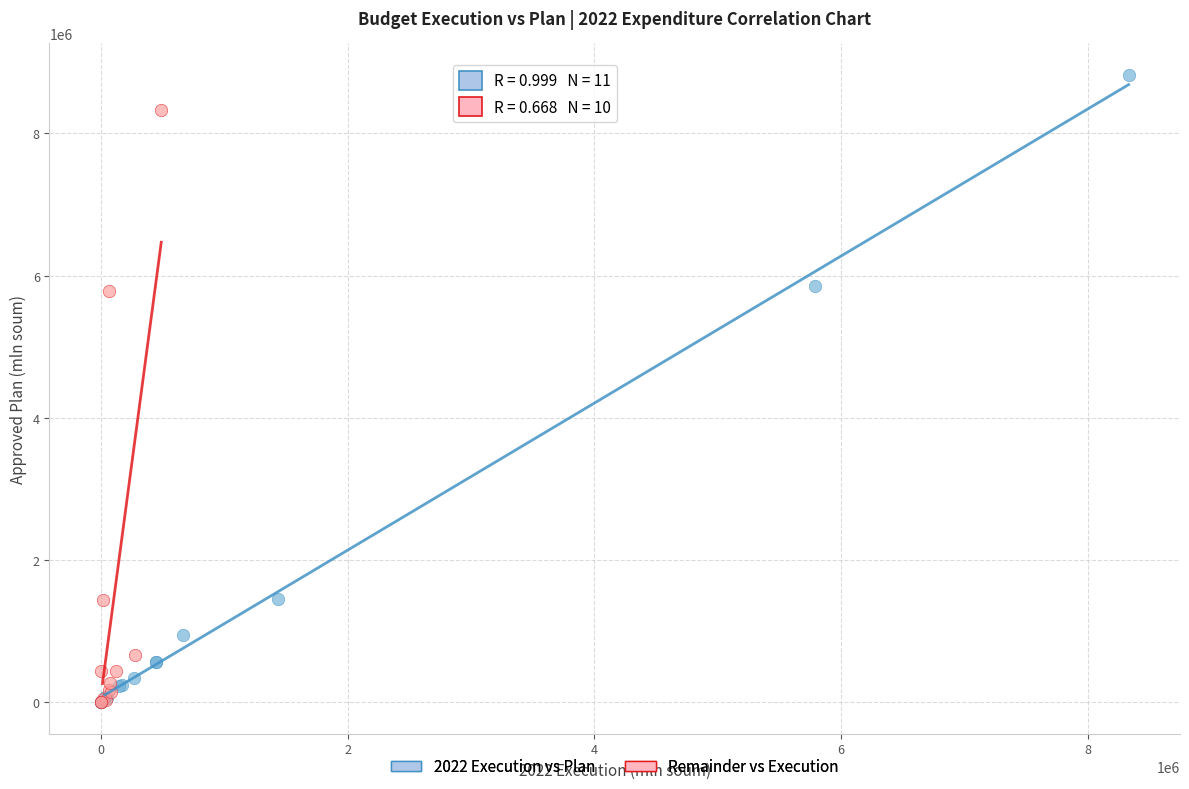

What are all the series names shown in the legend?

2022 Execution vs Plan, Remainder vs Execution